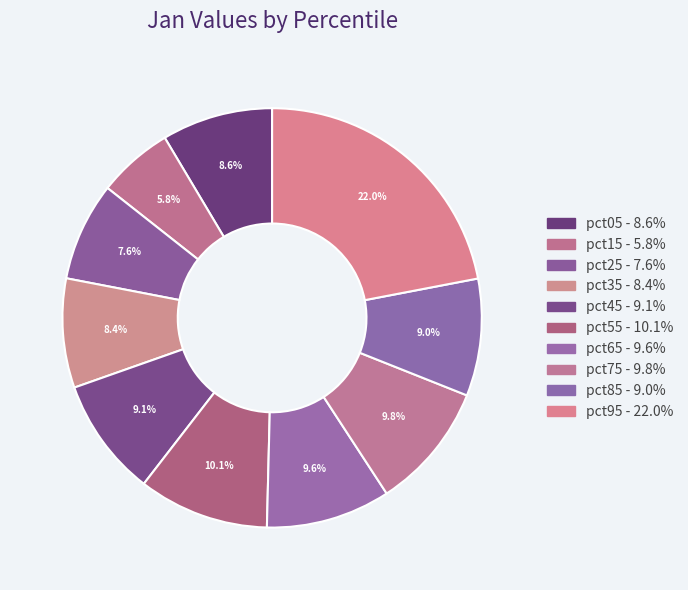

How many slices are in this pie chart?

10